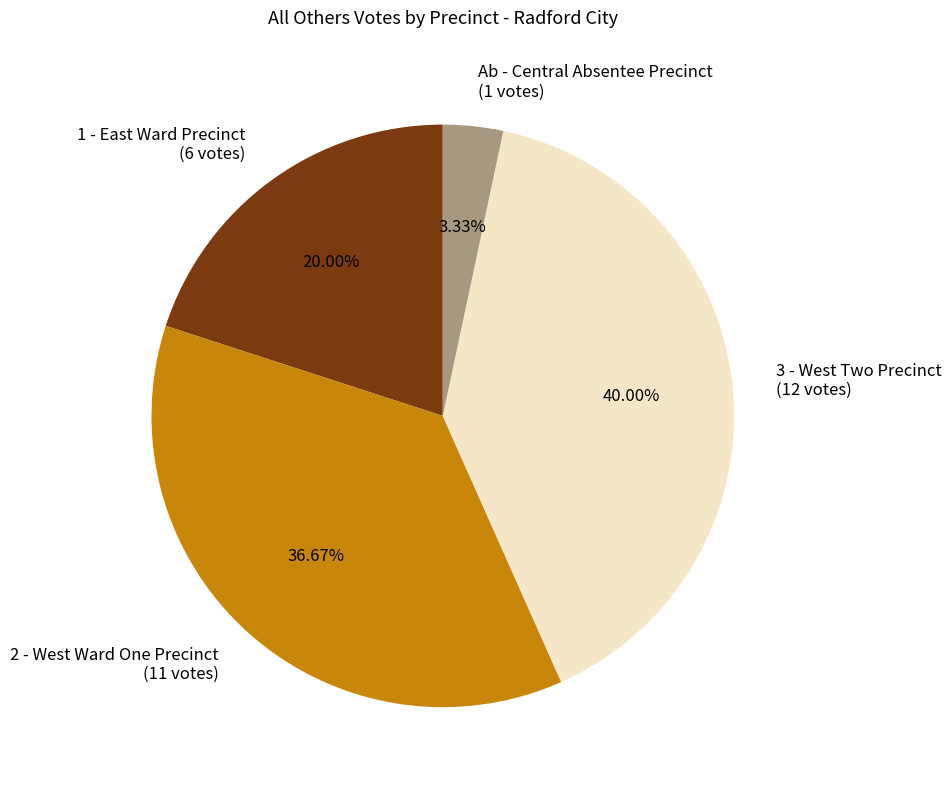

What is the smallest slice in the pie chart?

Ab - Central Absentee Precinct